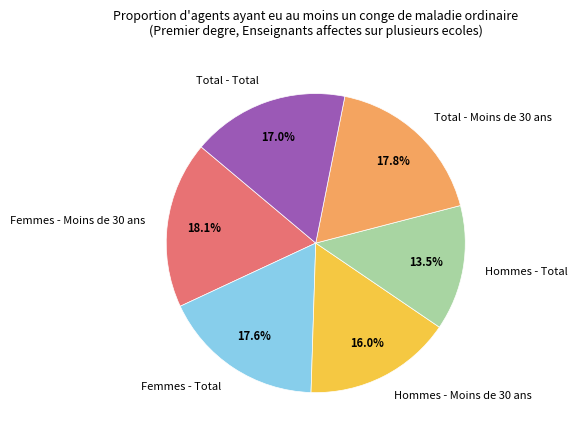

What is the smallest slice in the pie chart?

Hommes - Total